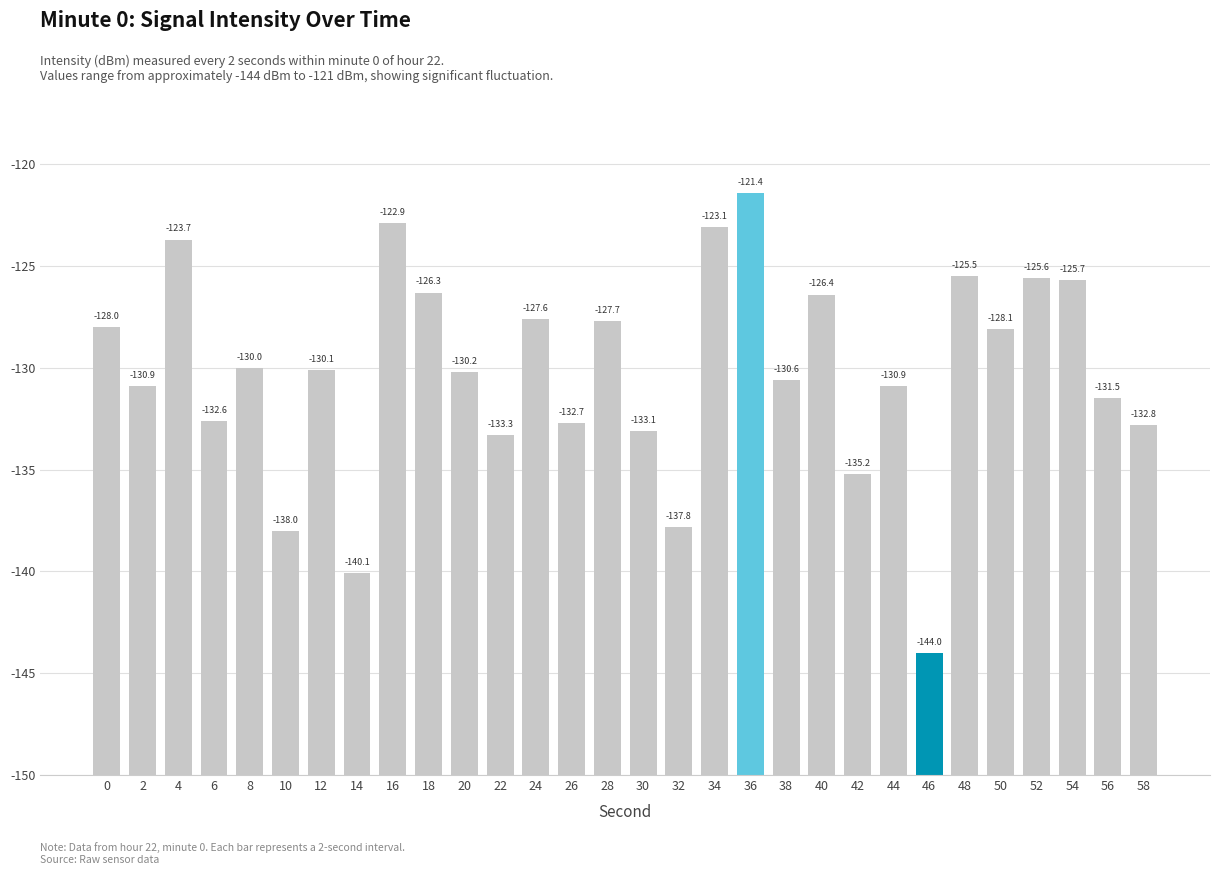

Does the chart contain any negative values?

No